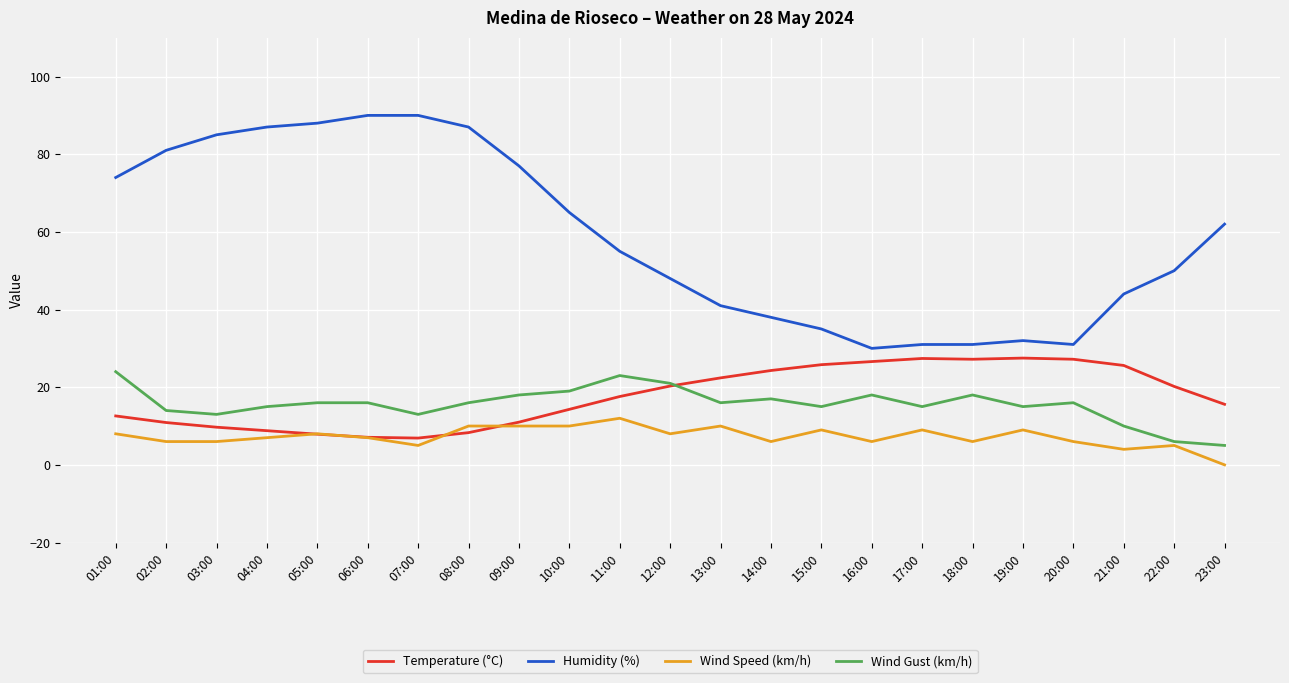

True or false: Wind Speed (km/h) and Humidity (%) intersect in this chart.

False